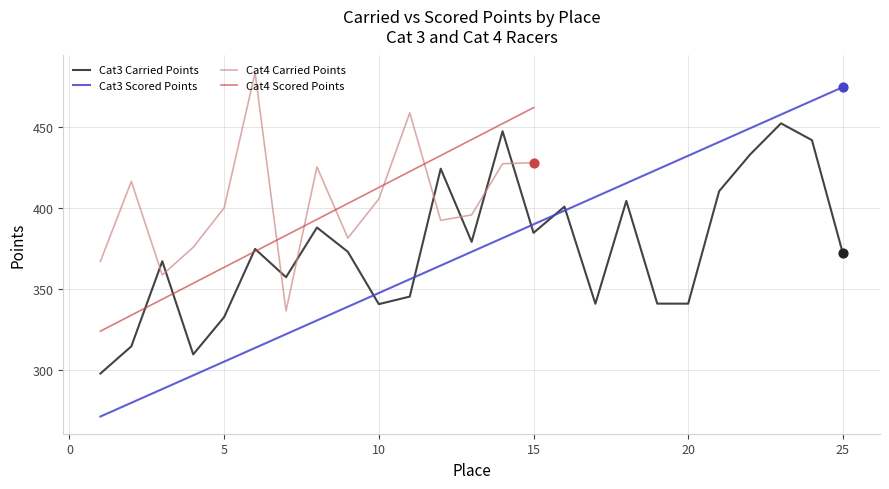

The value of Cat3 Carried Points at 15 is 384.6. True or false?

True